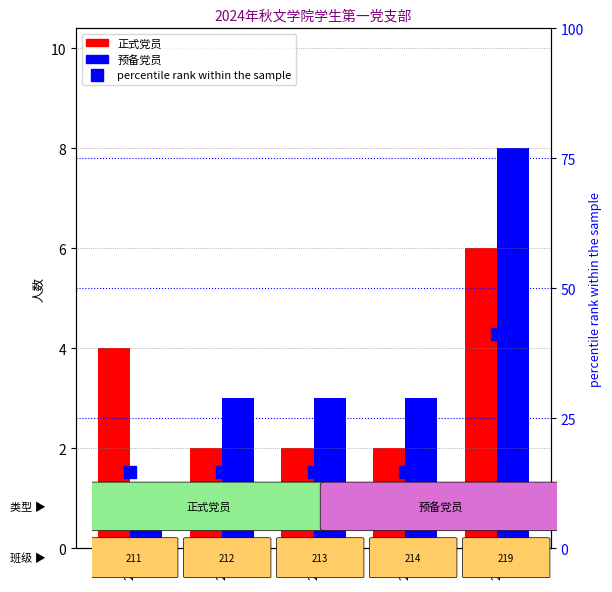

Between 213 and 219, which series saw the biggest shift?

percentile rank within the sample